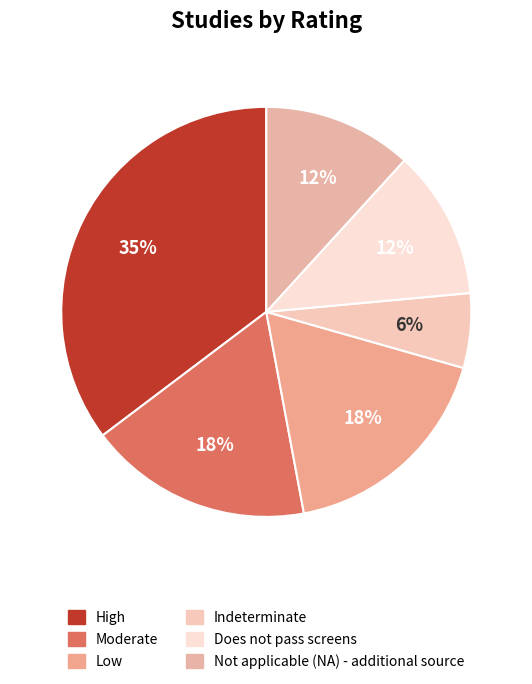

How many slices are in this pie chart?

6